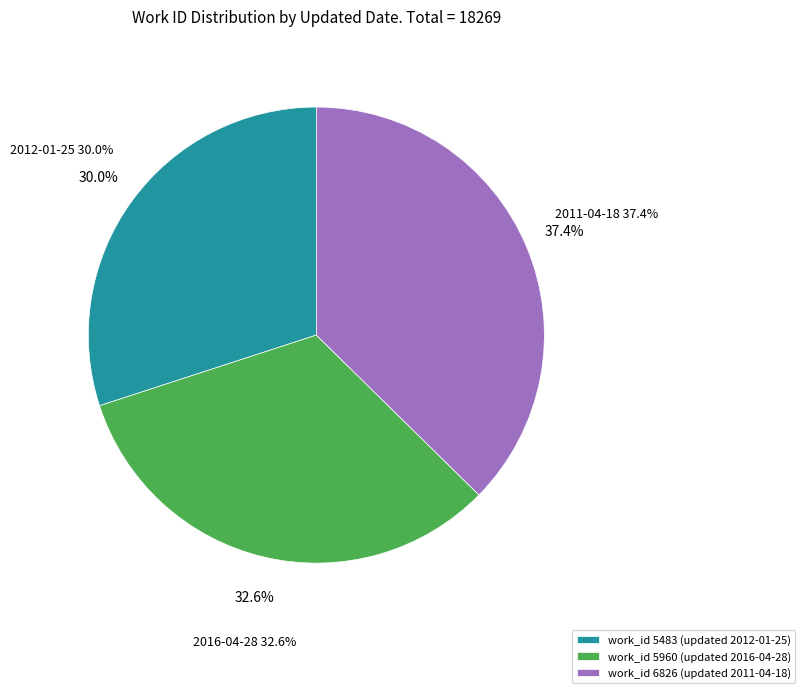

Does 2011-04-18 represent more than half of the total?

No